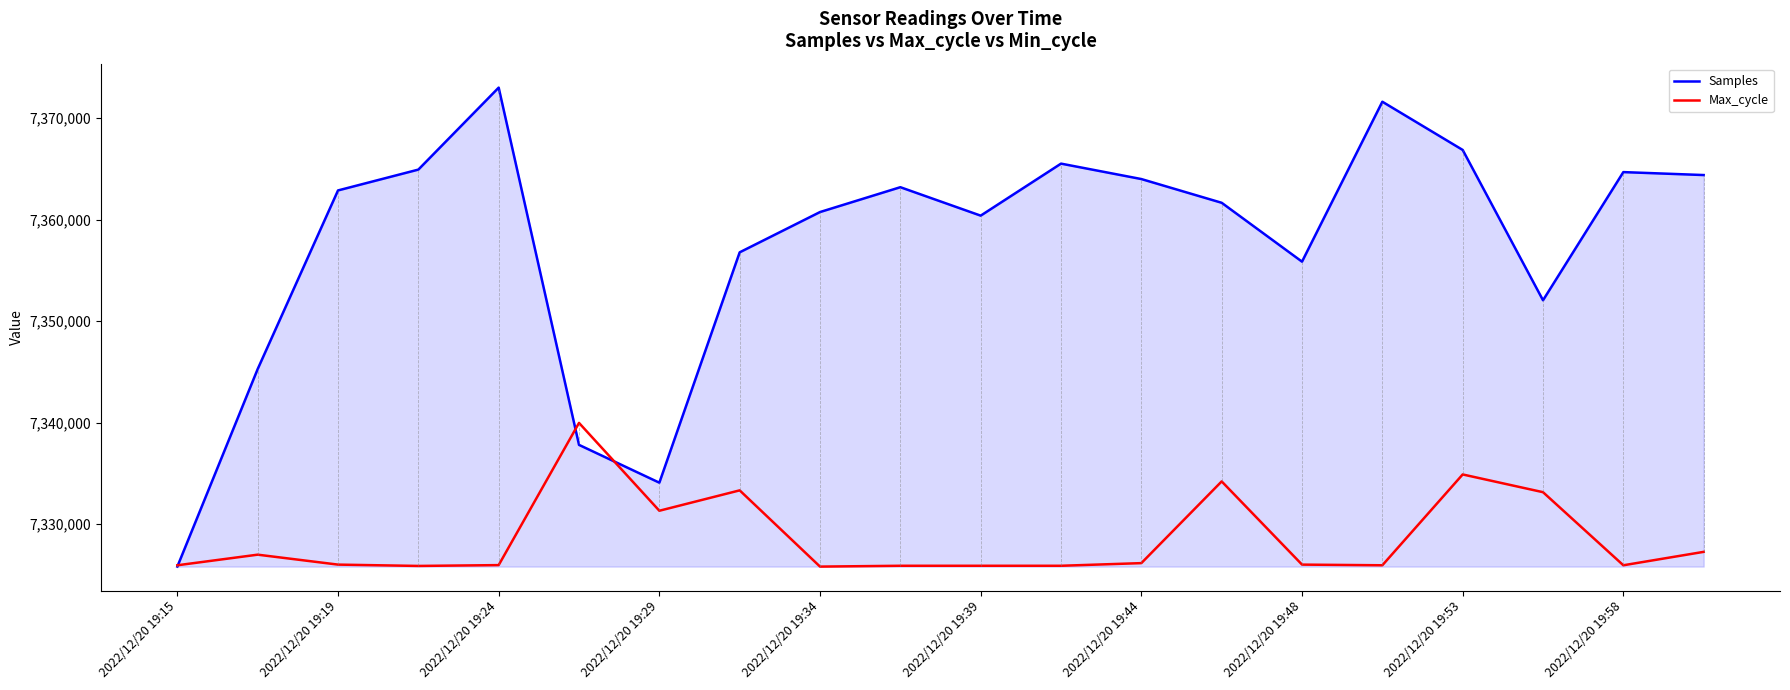

Which series has the largest range (max minus min)?

Samples